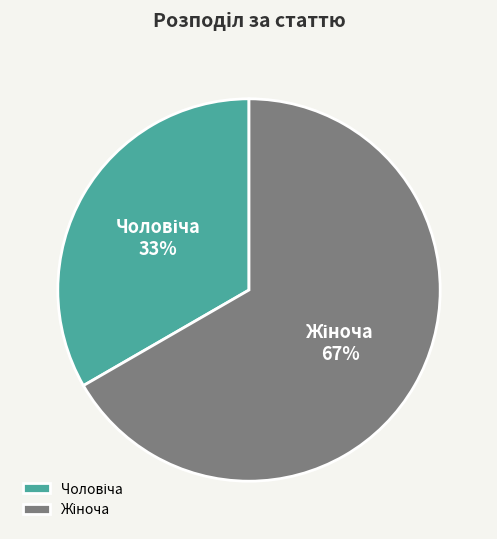

To the nearest percent, what is the average slice percentage?

50%